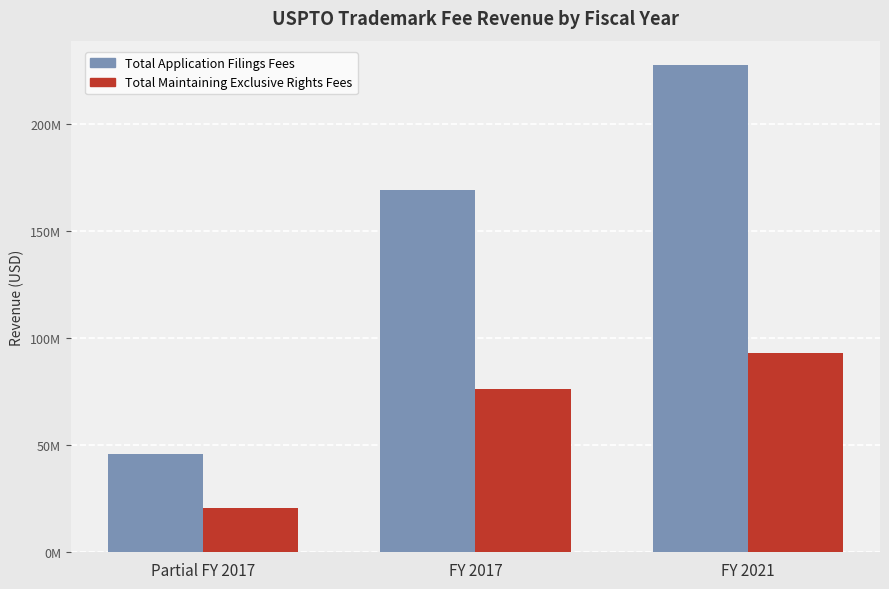

What are all the series names shown in the legend?

Total Application Filings Fees, Total Maintaining Exclusive Rights Fees